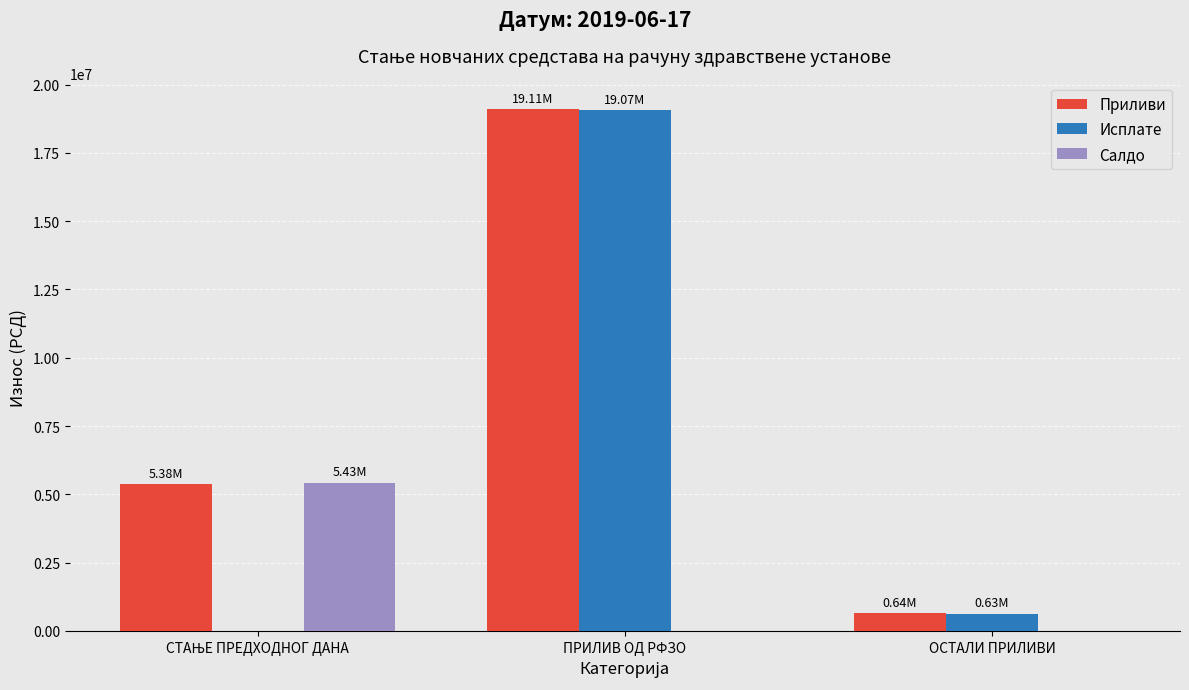

What is the total value across all series at ОСТАЛИ ПРИЛИВИ?

1277388.7